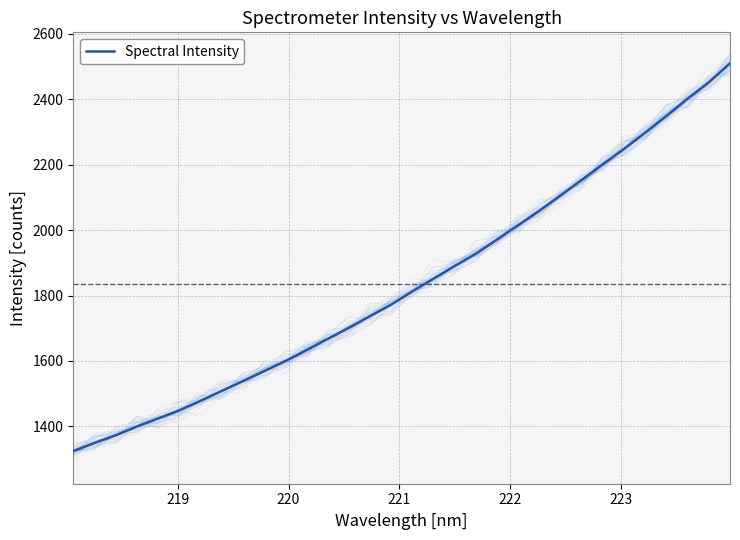

What is the highest value of the Spectral Intensity series?

2509.7